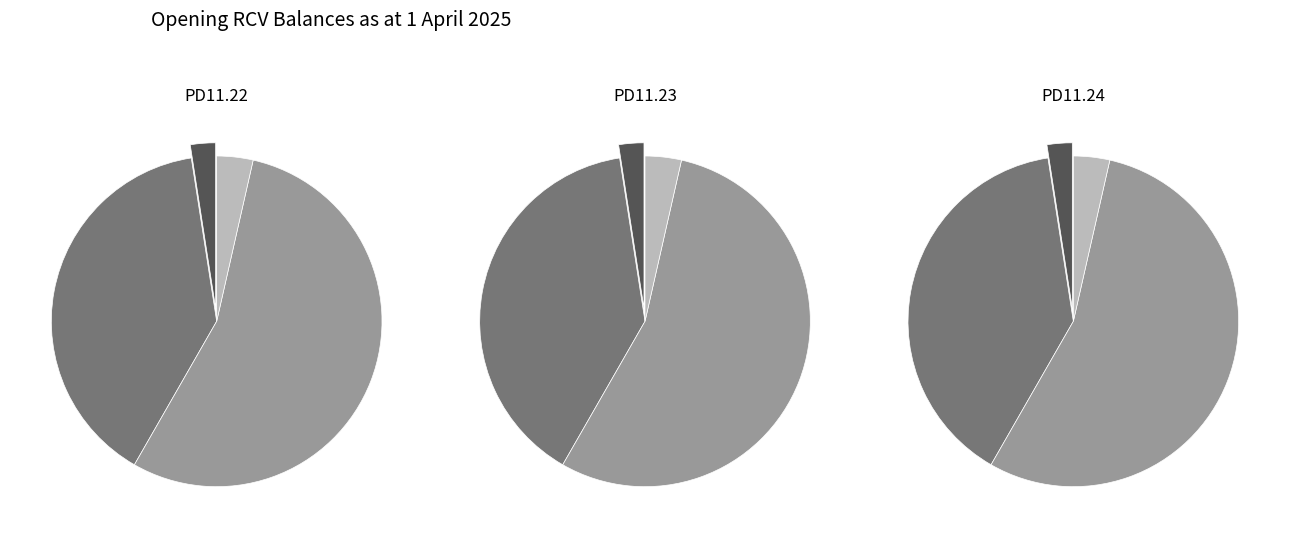

Is it true that PD11.22 is 1% of the pie?

False